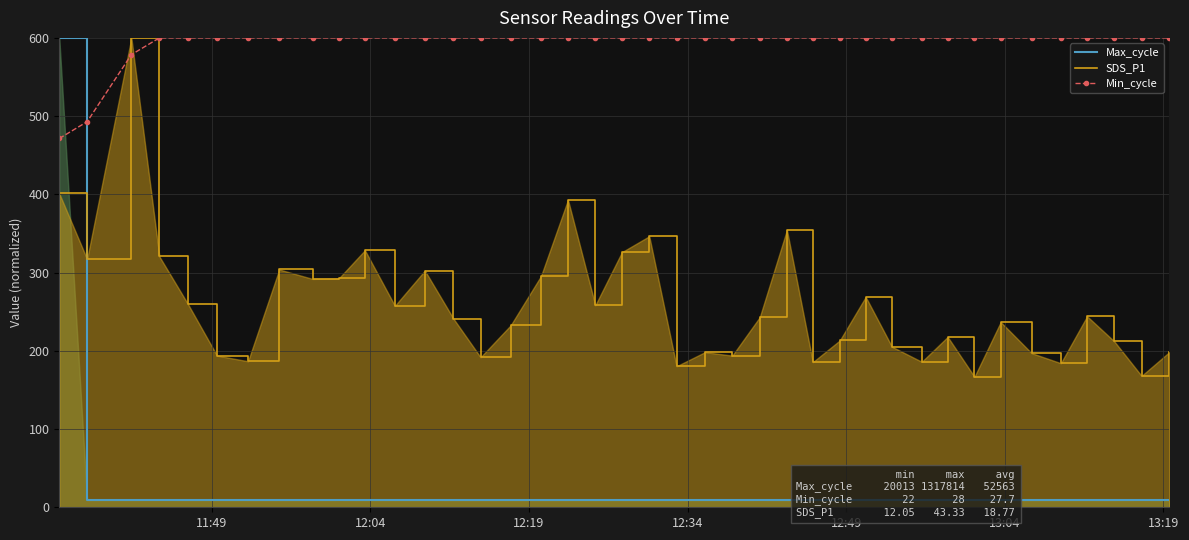

Which series has the largest total across all categories?

Min_cycle